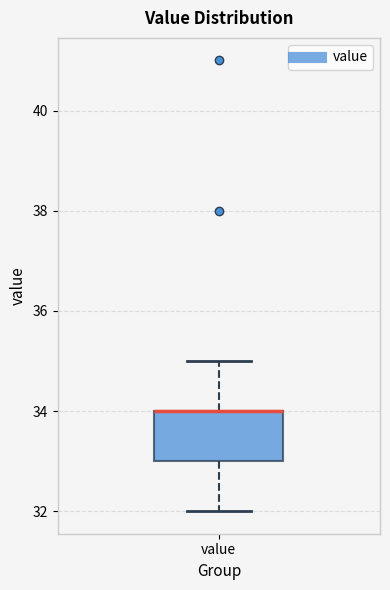

Where is the lower edge of the box for value on the y-axis? The values are not printed on the chart, so give them approximately, as read against the axis.

33